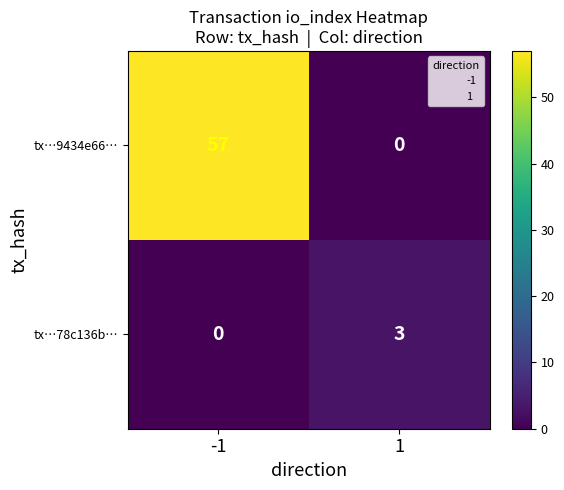

How many categories are shown in the chart?

2